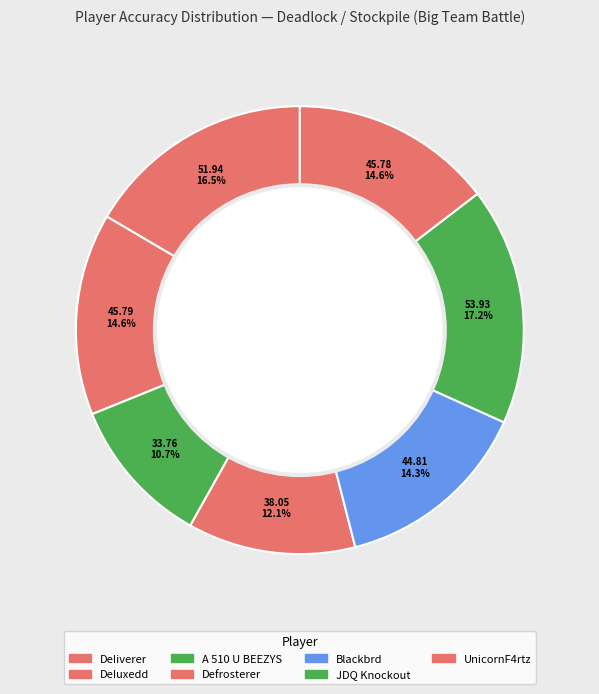

To the nearest percent, what is the difference between the JDQ Knockout and A 510 U BEEZYS slice percentages?

6%